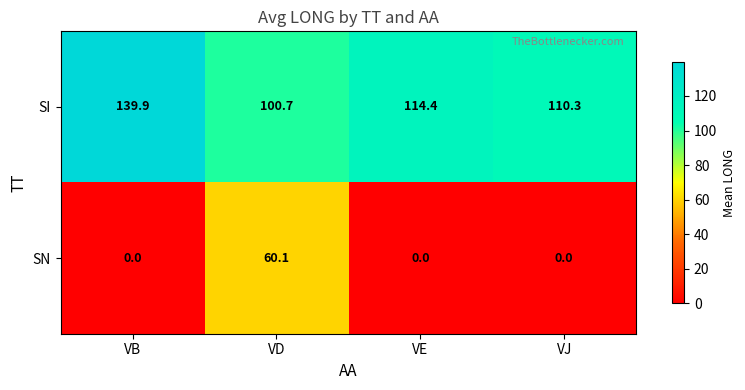

At how many categories does at least one series exceed 30?

4